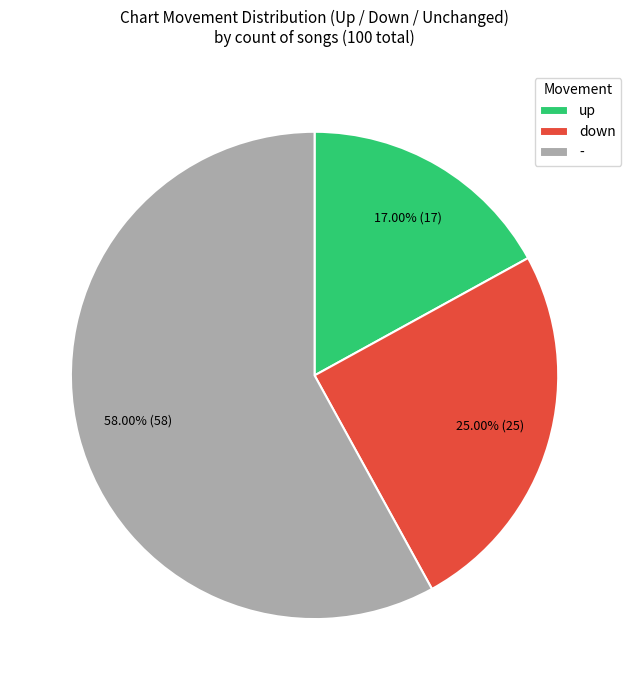

To the nearest percent, what is the average slice percentage?

33%